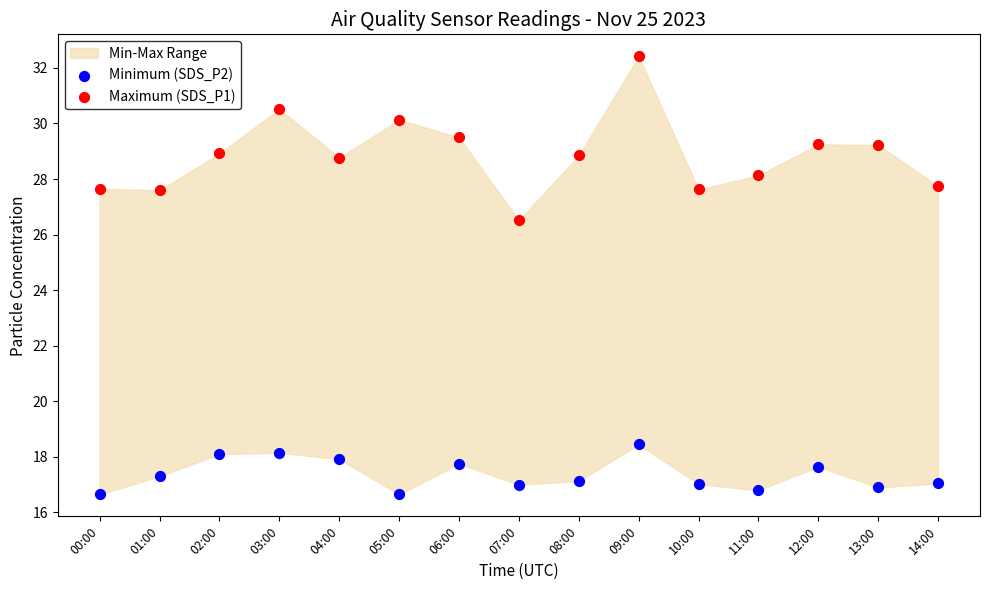

Which series reaches the minimum Y coordinate?

Minimum (SDS_P2)